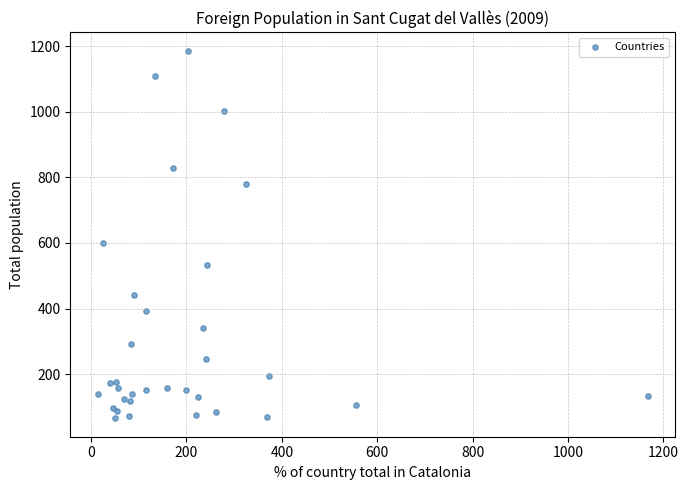

What Y value in the scatter plot is closest to 625?

601